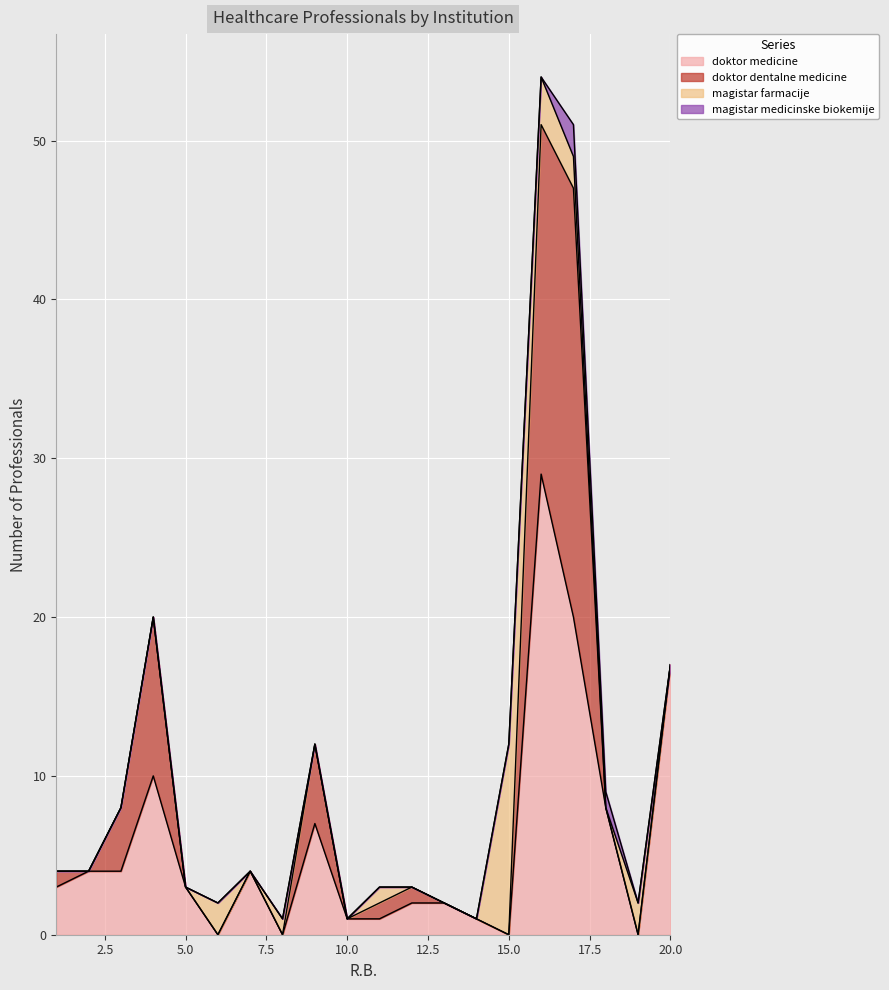

Which has a higher value, 10 or 7?

7